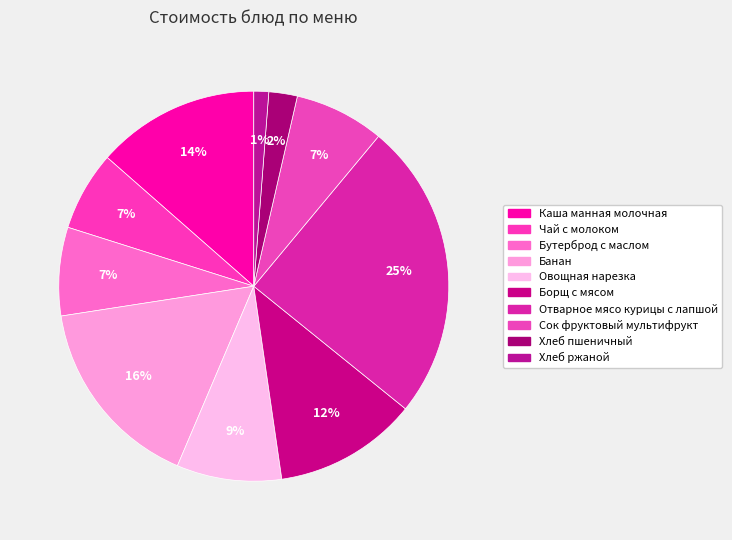

Is there a majority slice in this chart?

No